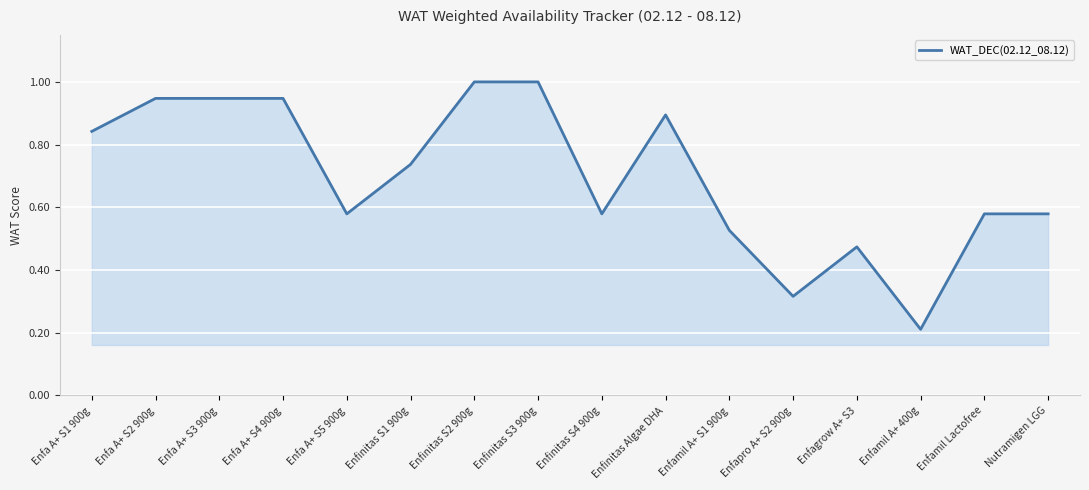

The value at Enfamil Lactofree is 0.2. True or false?

False